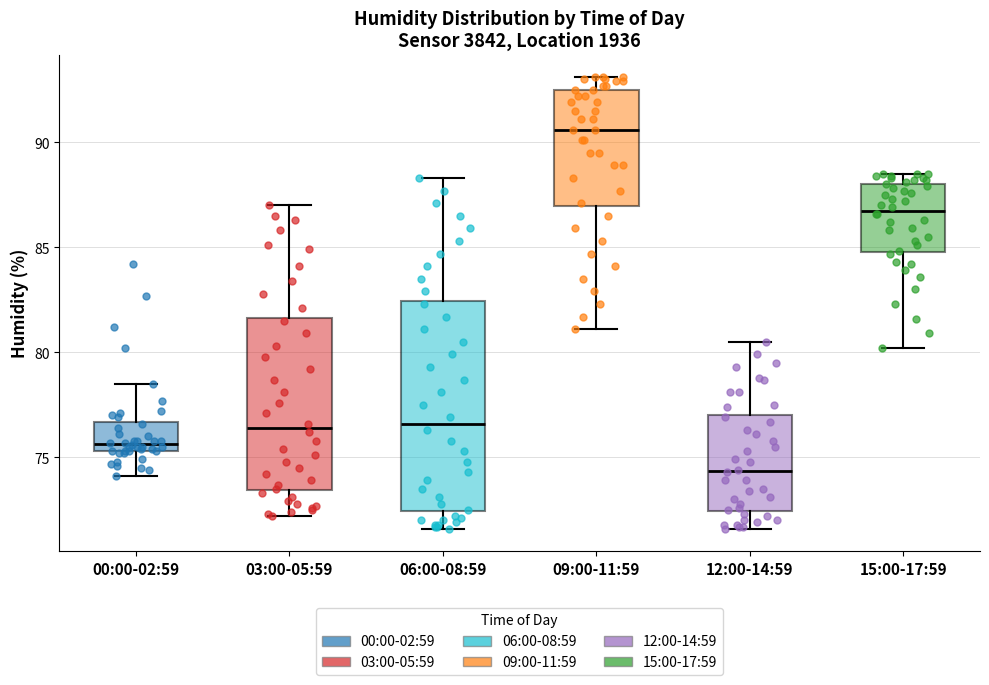

Reading left to right, transcribe this box plot: for each box, give where its median line is, the range the box spans, and where its two whiskers end, as read against the y-axis. The values are not printed on the chart, so give them approximately, as read against the axis.

00:00-02:59: median 75.5 (just above the box's lower edge), box 75.5 to 76.5, whiskers 74.0 to 78.5
03:00-05:59: median 76.5, box 73.5 to 81.5, whiskers 72.0 to 87.0
06:00-08:59: median 76.5, box 72.5 to 82.5, whiskers 71.5 to 88.5
09:00-11:59: median 90.5, box 87.0 to 92.5, whiskers 81.0 to 93.0
12:00-14:59: median 74.5, box 72.5 to 77.0, whiskers 71.5 to 80.5
15:00-17:59: median 87.0, box 85.0 to 88.0, whiskers 80.0 to 88.5